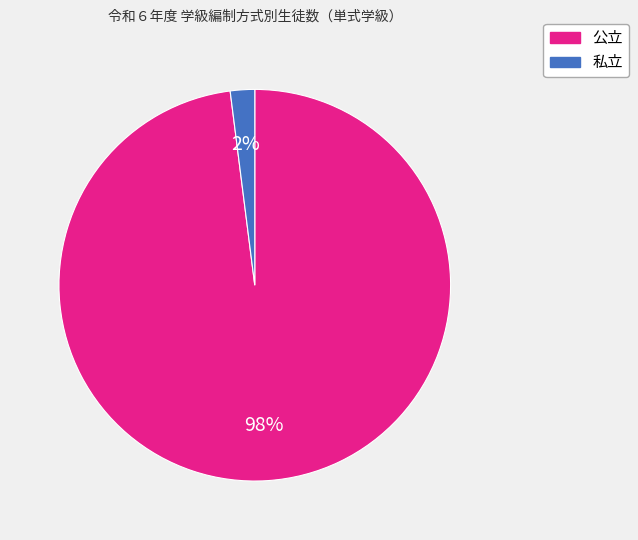

The 私立 slice represents 2% of the pie. True or false?

True